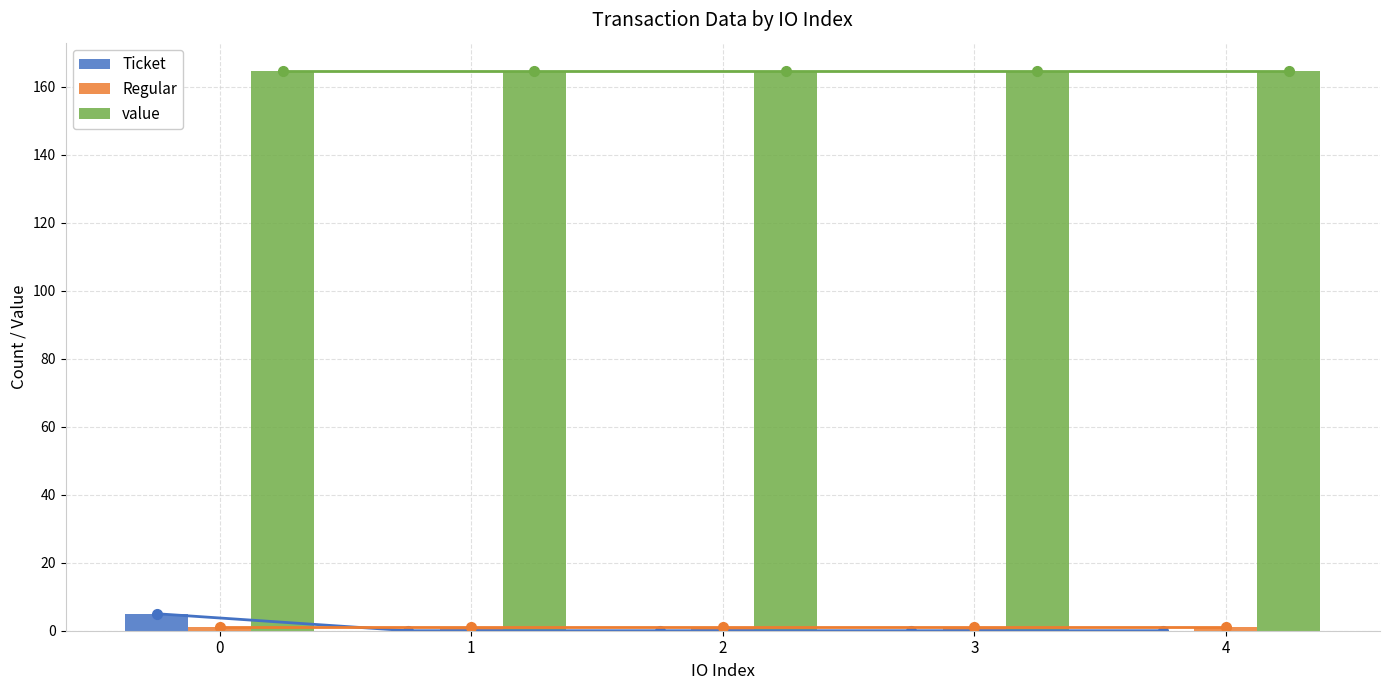

How many data points does each series have?

5